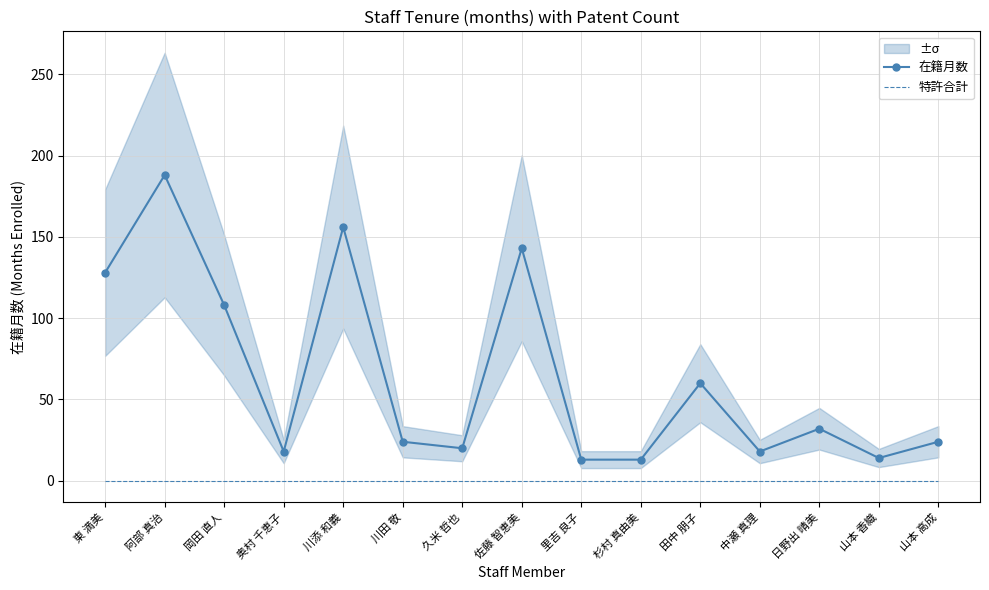

How many data points does each series have?

15